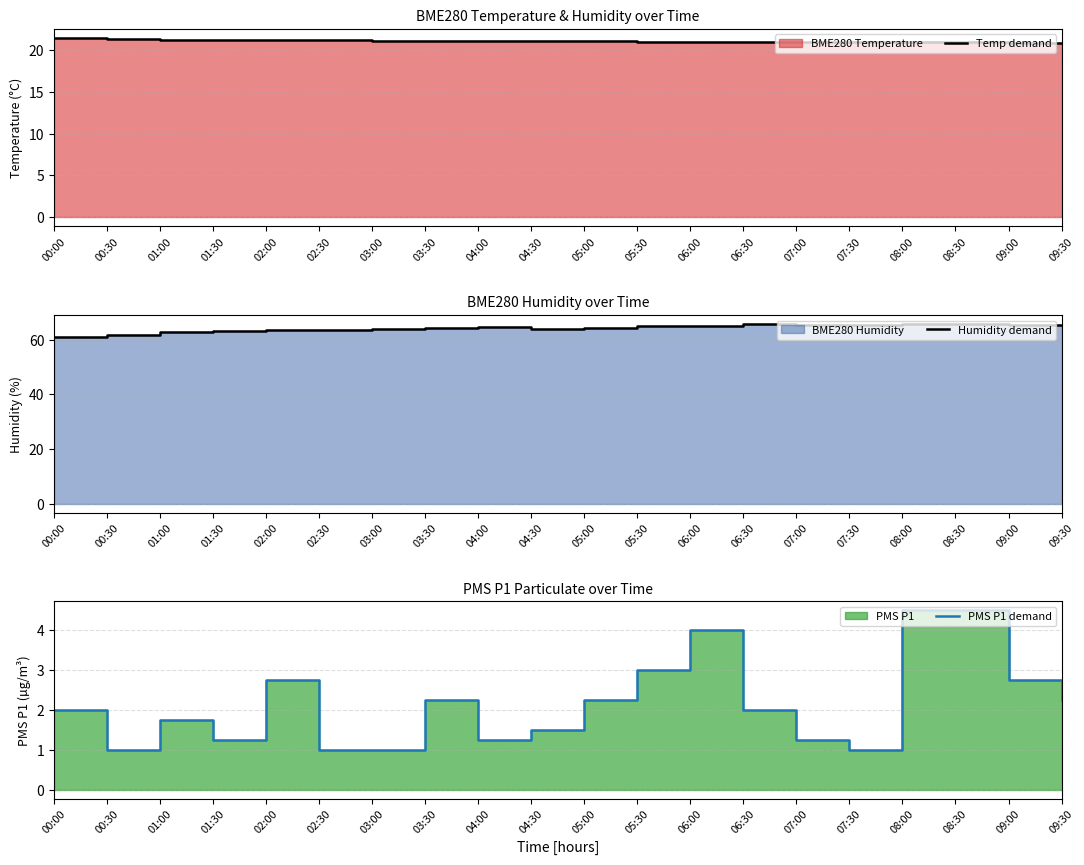

What is the label of the 8th point from the left?

03:30